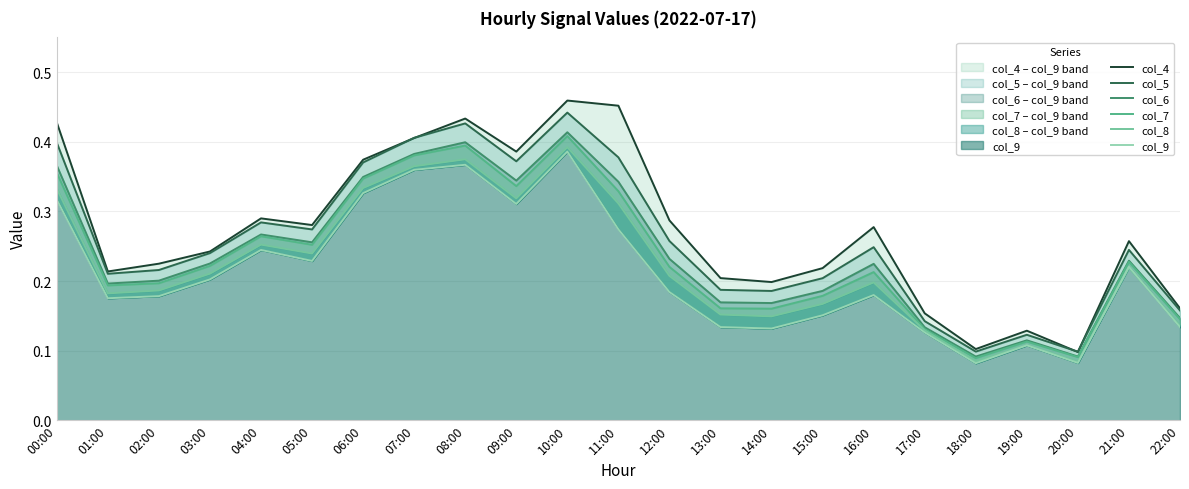

Does the chart display data point markers on the line(s)?

No